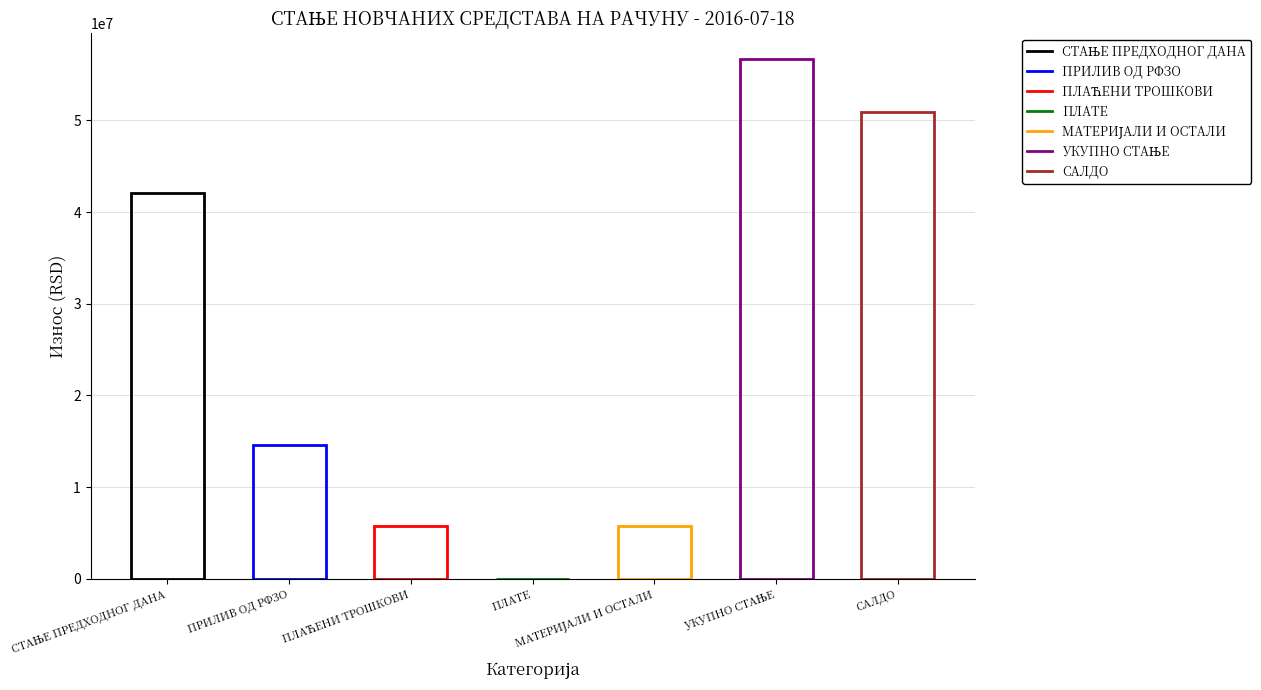

Reading right to left, what are all the values shown in this chart?

50885720.5	56649547.5	5754230.1	9596.7	5763827.0	14535000.0	42114547.5